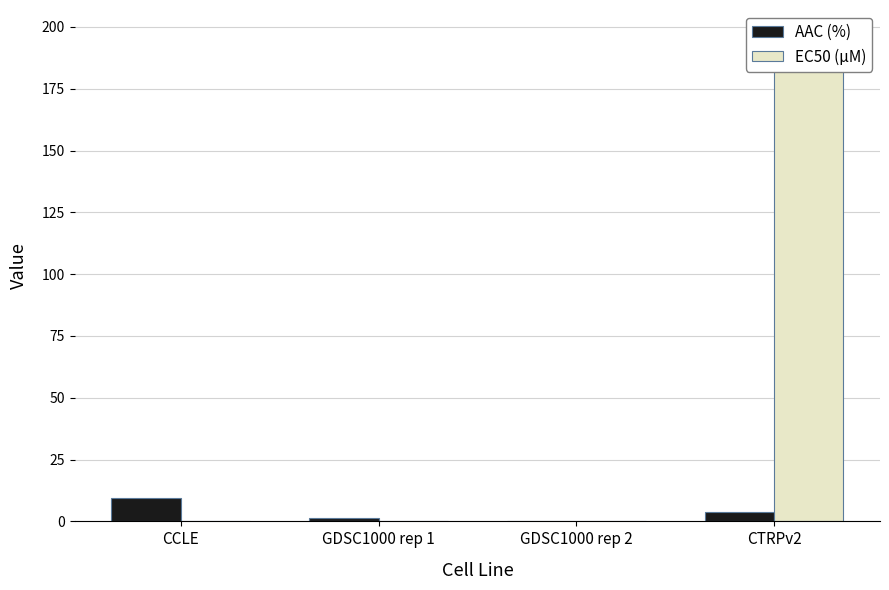

Between GDSC1000 rep 1 and CTRPv2, which is larger?

CTRPv2